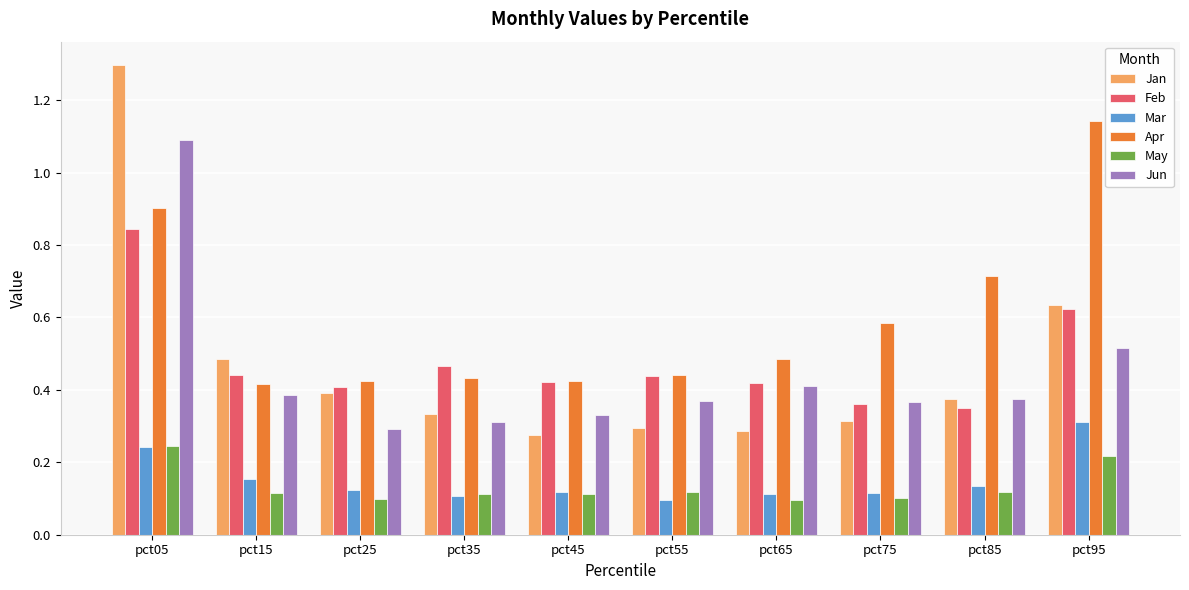

Which category has the highest value in the May series?

pct05